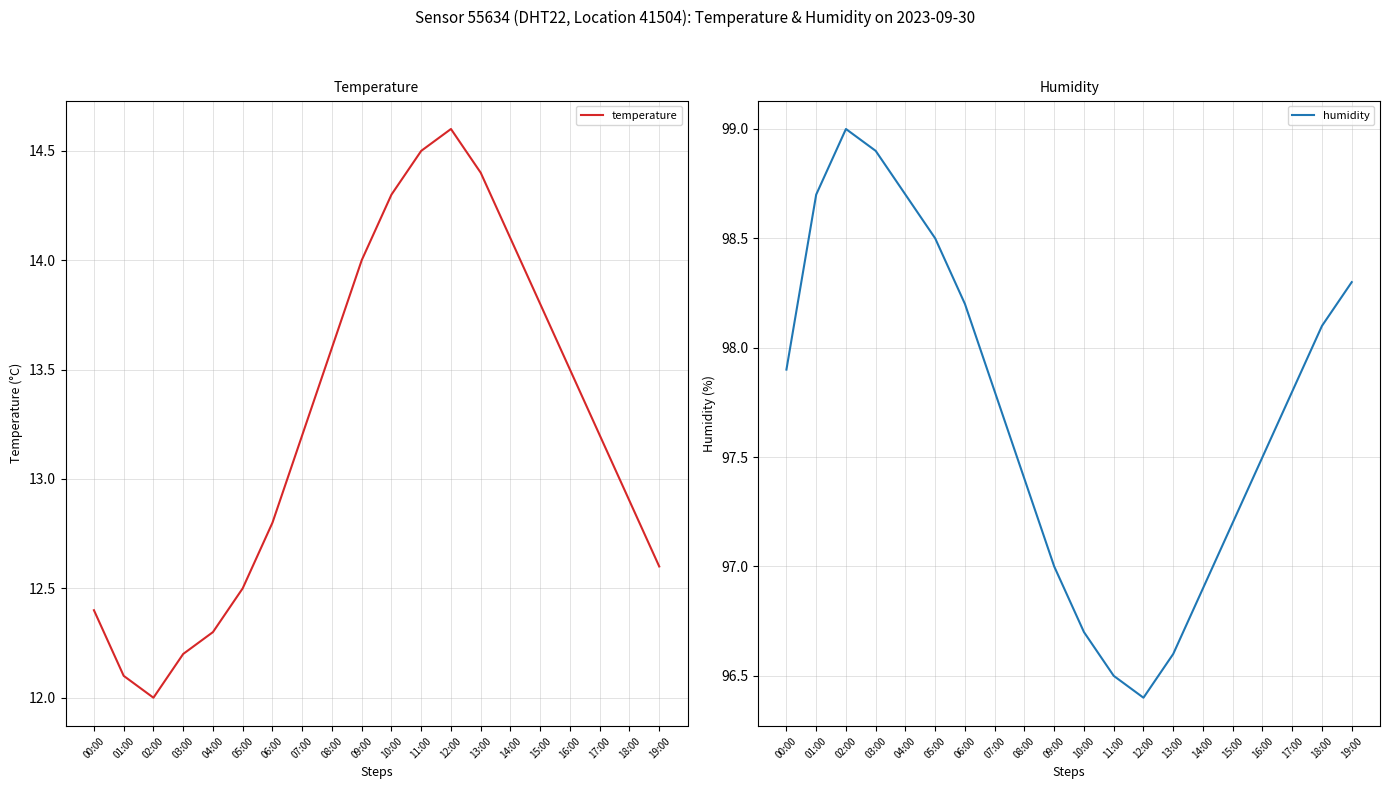

Is the value of temperature at 06:00 greater than the value of humidity at 00:00?

No